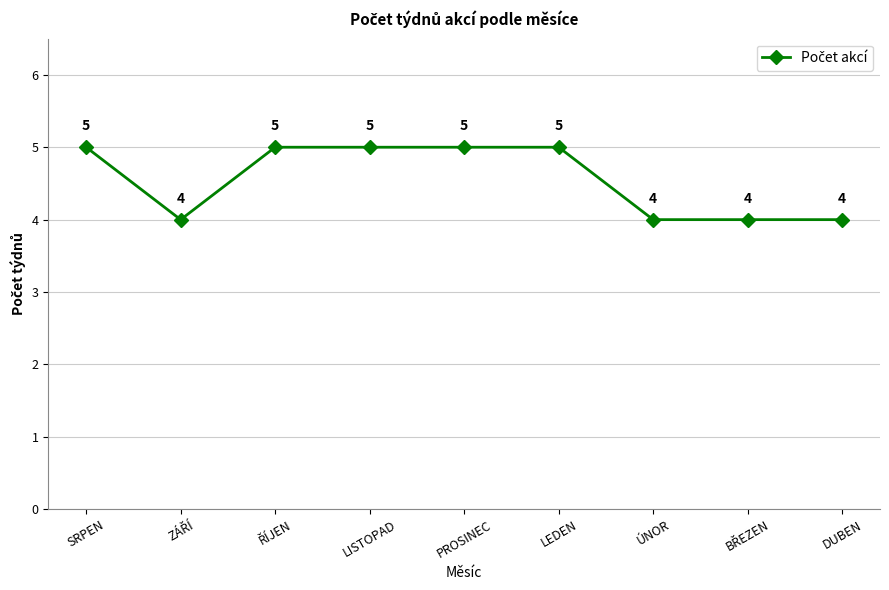

What is the sum of all values?

41